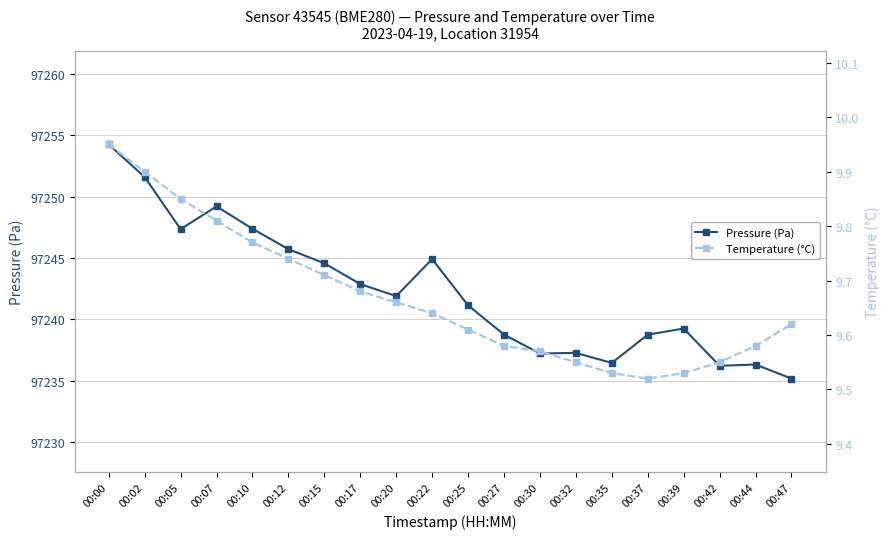

What are all the series names shown in the legend?

Pressure (Pa), Temperature (°C)